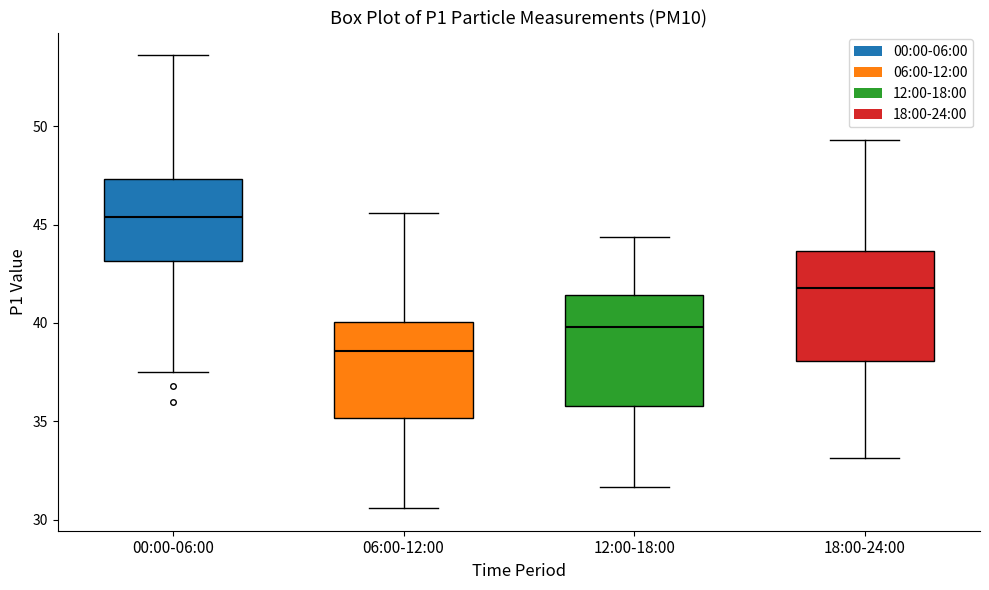

Where is the upper edge of the box for 12:00-18:00 on the y-axis? The values are not printed on the chart, so give them approximately, as read against the axis.

41.5